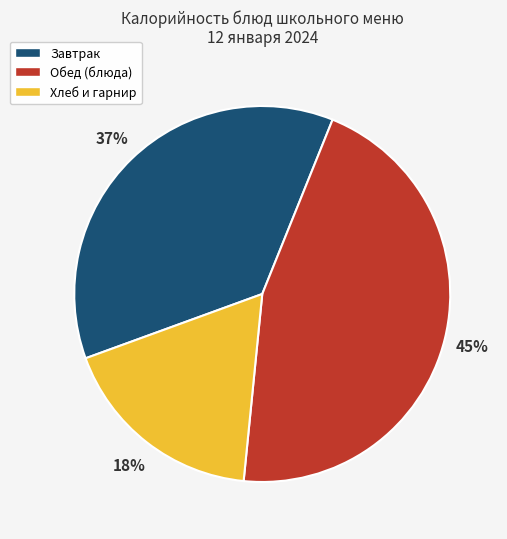

What percentage is the Обед (блюда) slice, to the nearest percent?

45%